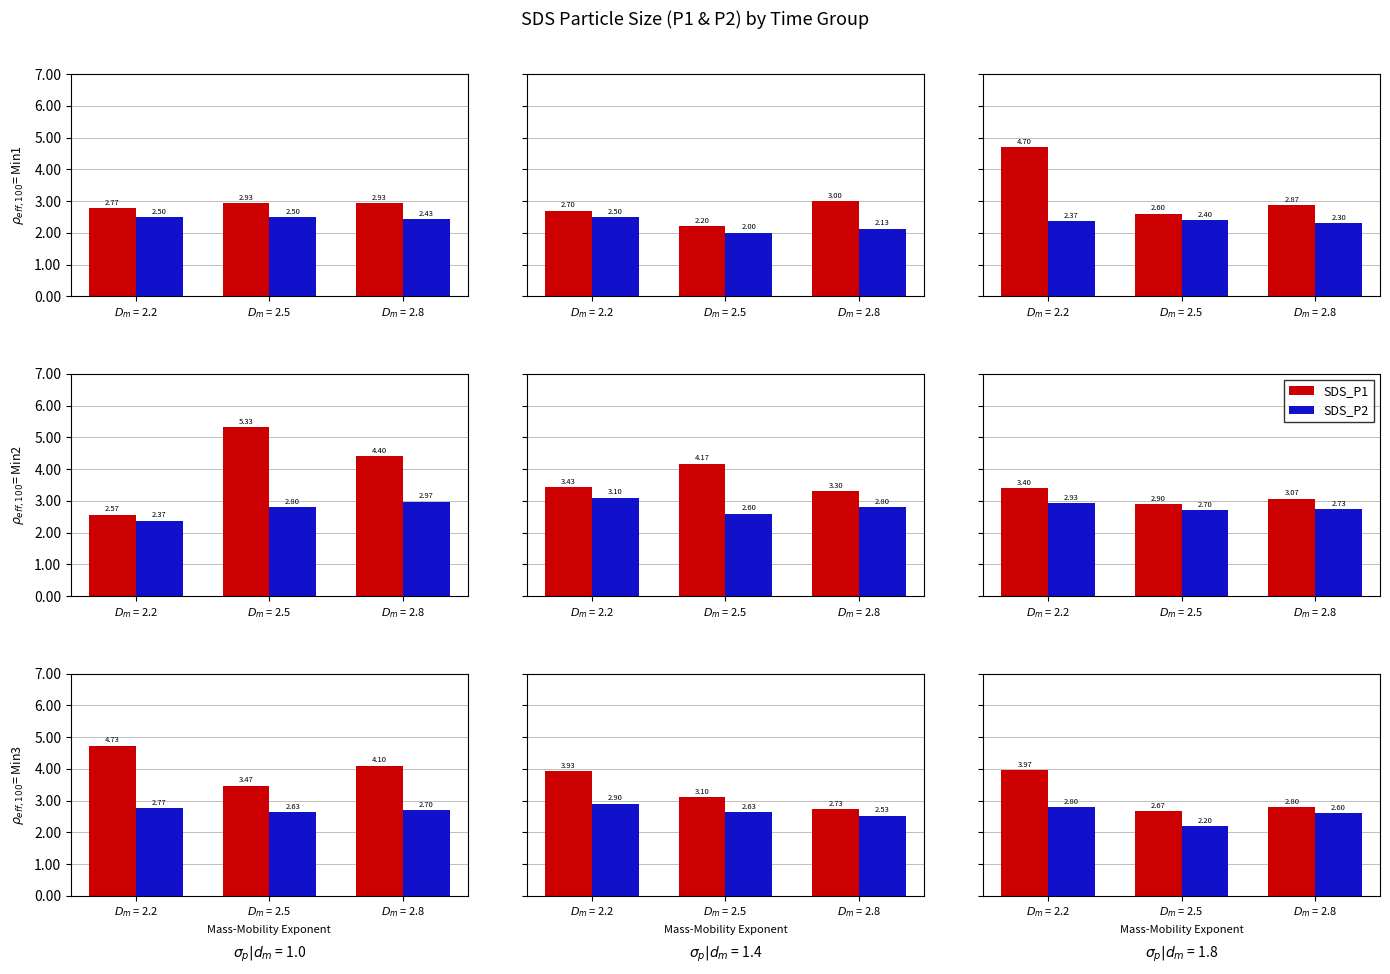

What are all the series names shown in the legend?

SDS_P1, SDS_P2